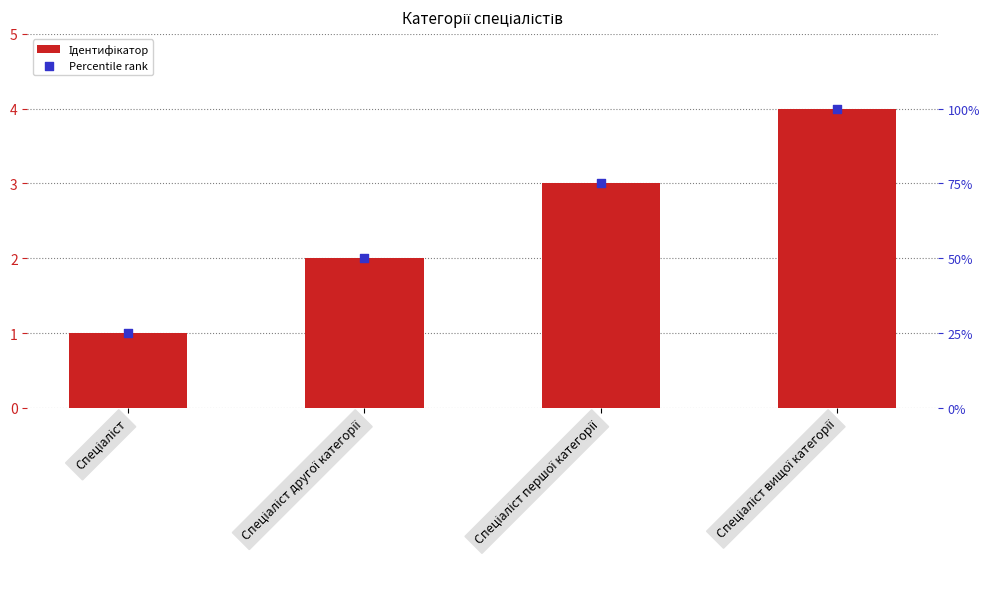

Which series contains the highest Y value?

Percentile rank